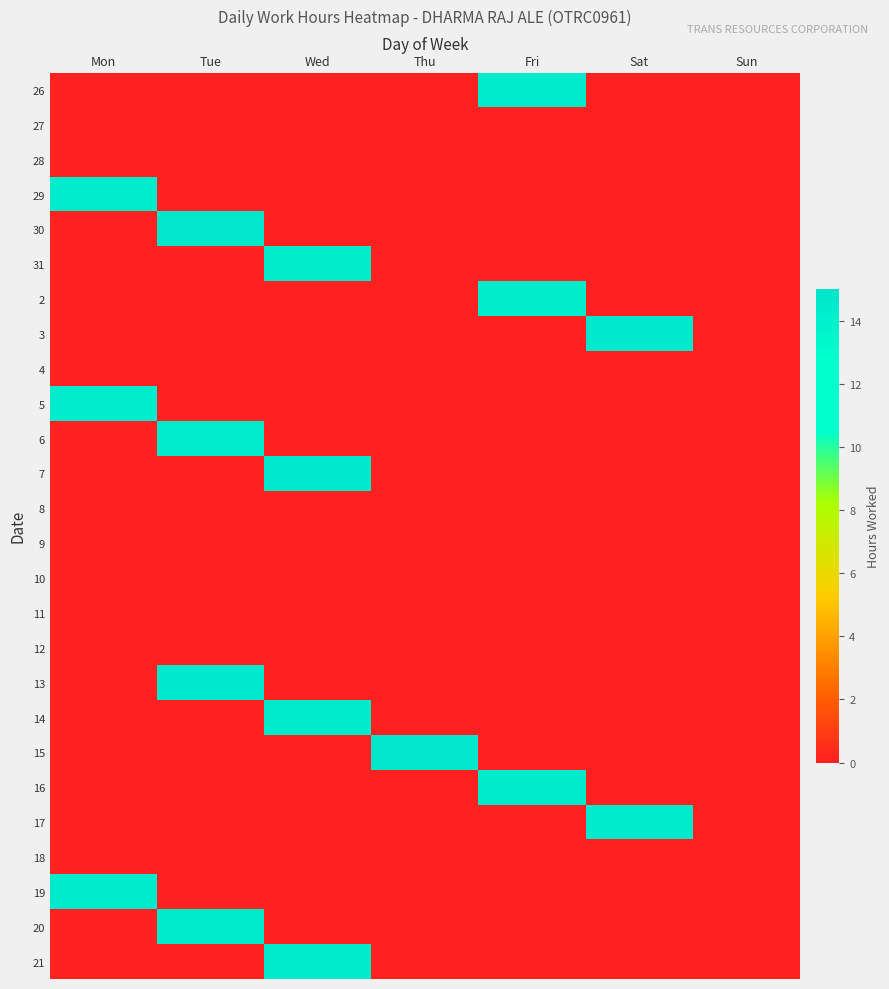

Which label corresponds to the largest value in the chart?

Tue